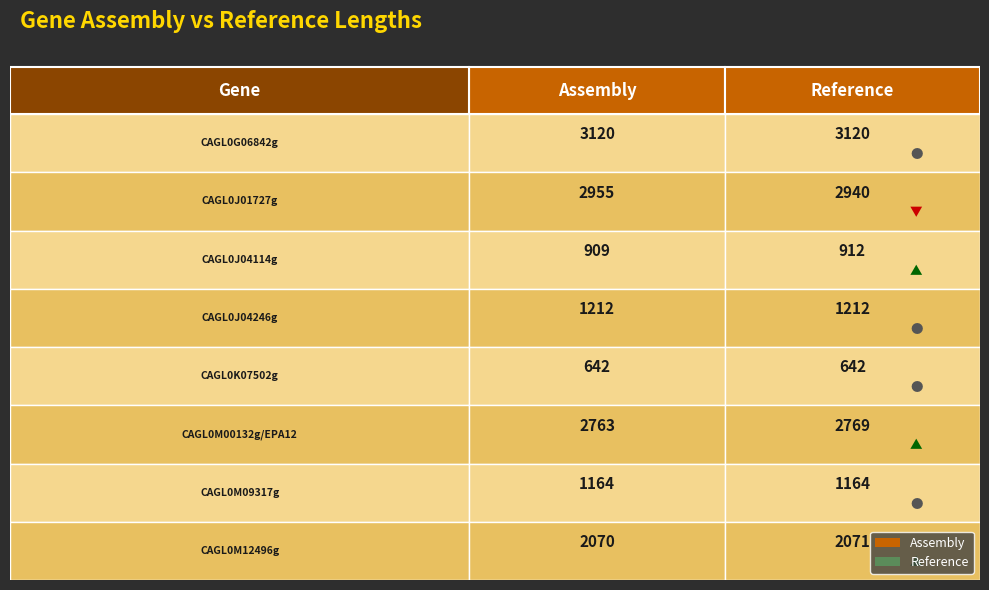

Reading right to left, what are all the values shown in this chart?

assembly: 2070	1164	2763	642	1212	909	2955	3120
reference: 2071	1164	2769	642	1212	912	2940	3120